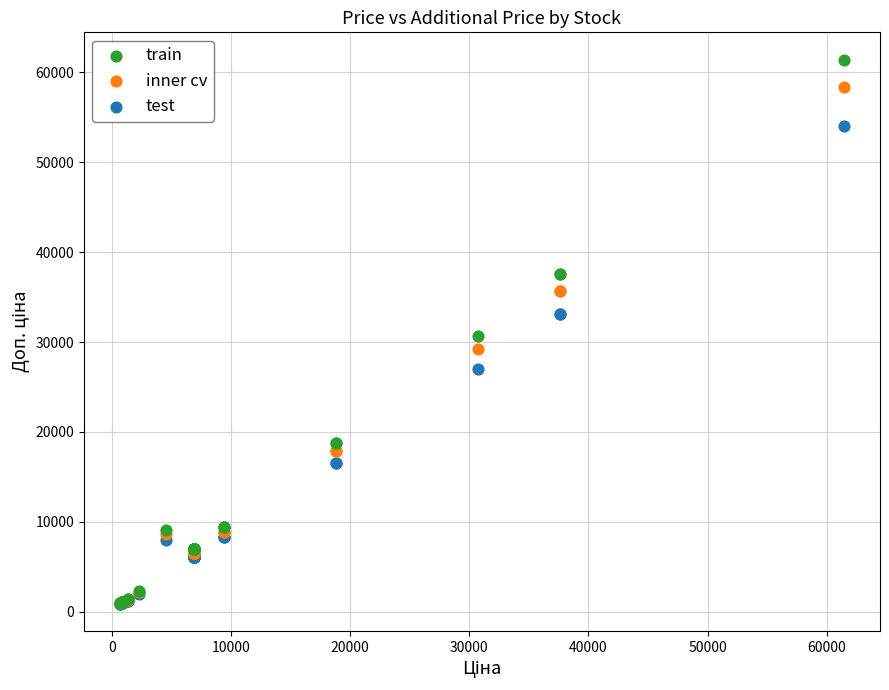

What are all the series names shown in the legend?

train, inner cv, test